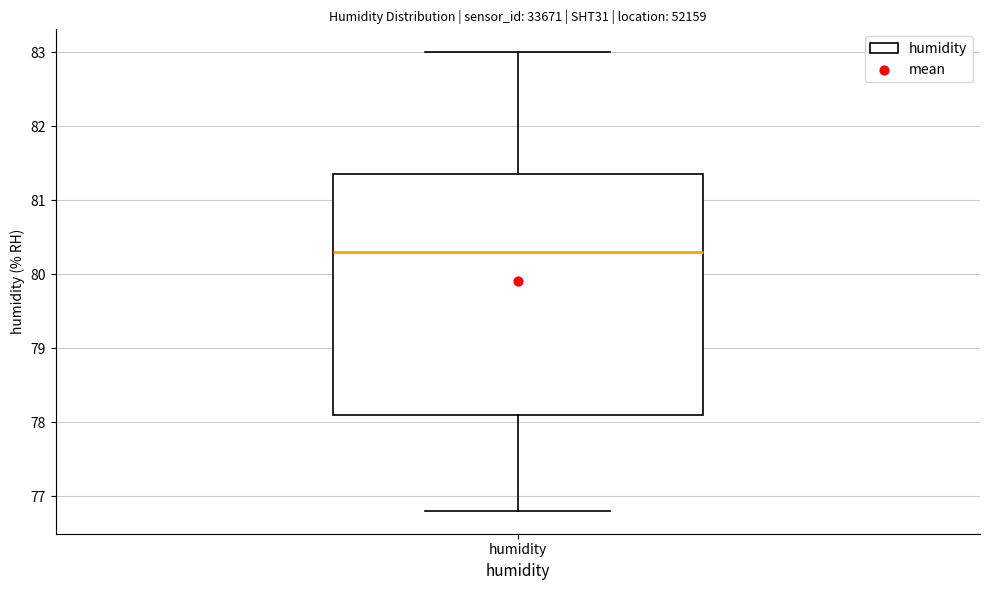

Where does the upper whisker of the box for humidity end on the y-axis? The values are not printed on the chart, so give them approximately, as read against the axis.

83.0